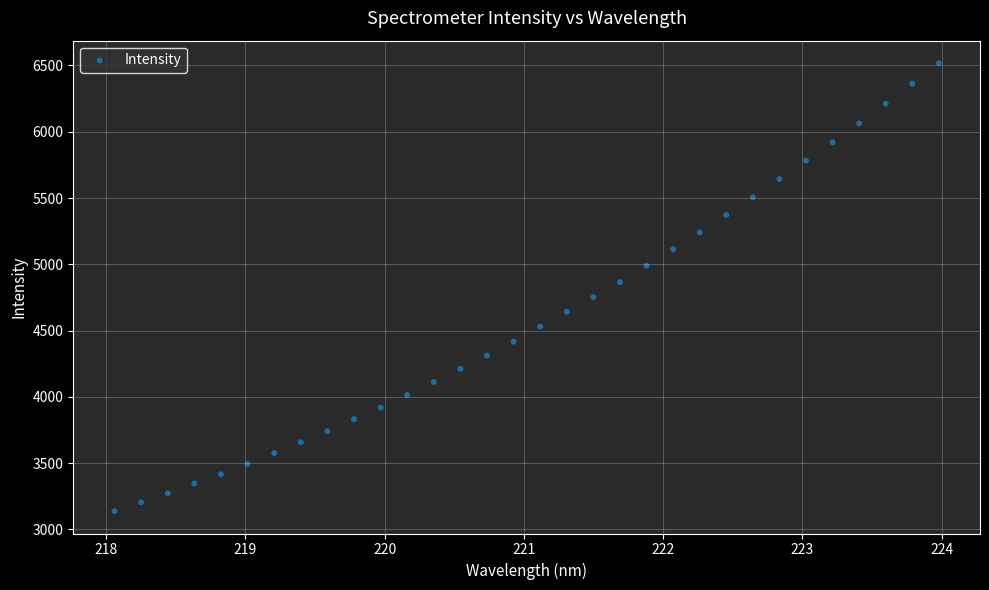

What is the range of Y values (max minus min)?

3379.9